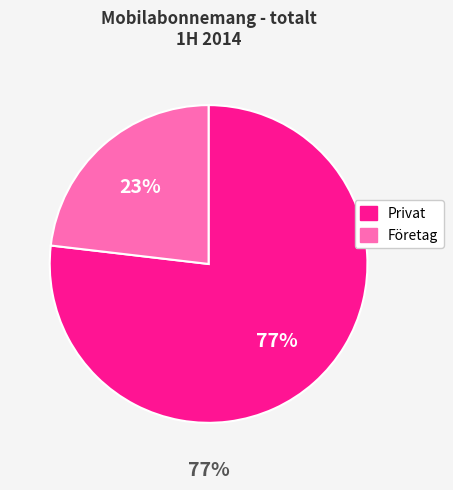

Do Företag and Privat together represent more than half of the pie?

Yes